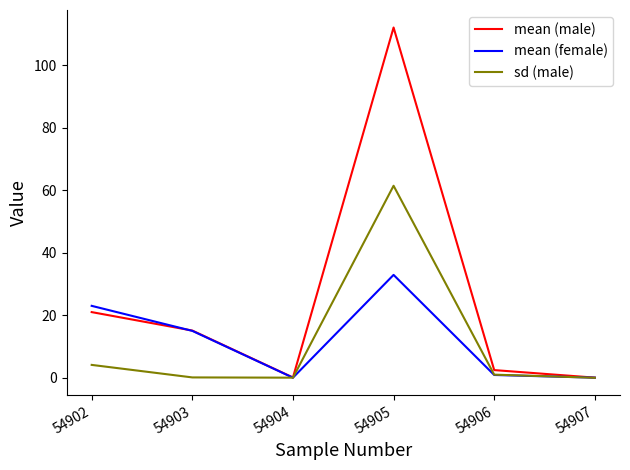

At how many categories does at least one series exceed 74?

1